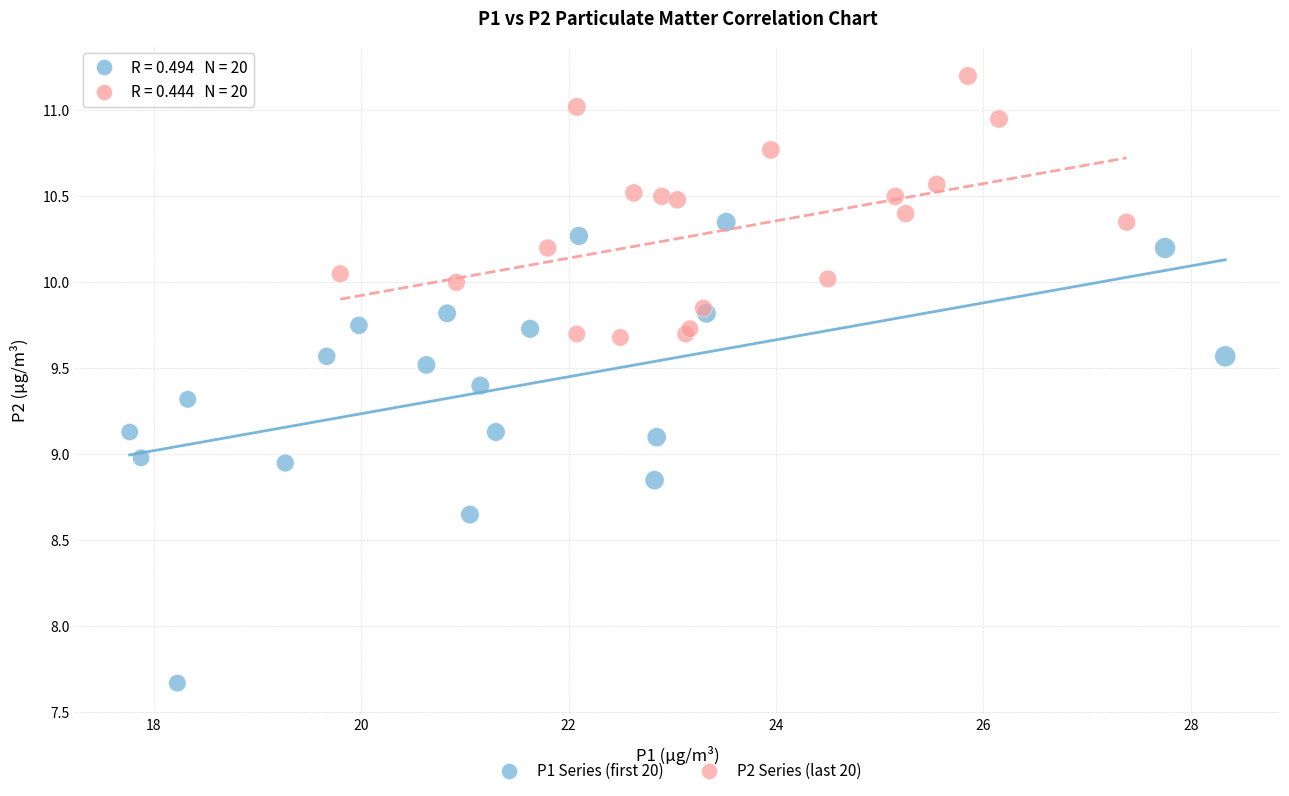

Which series reaches the minimum Y coordinate?

P1 Series (first 20)